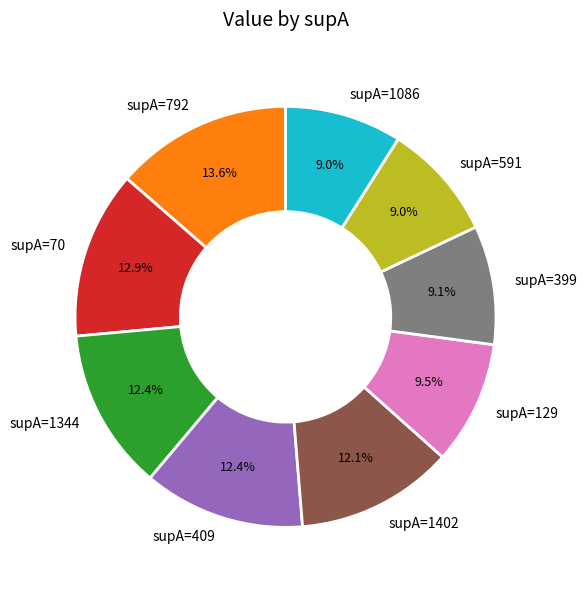

Which has a higher value, supA=591 or supA=1402?

supA=1402